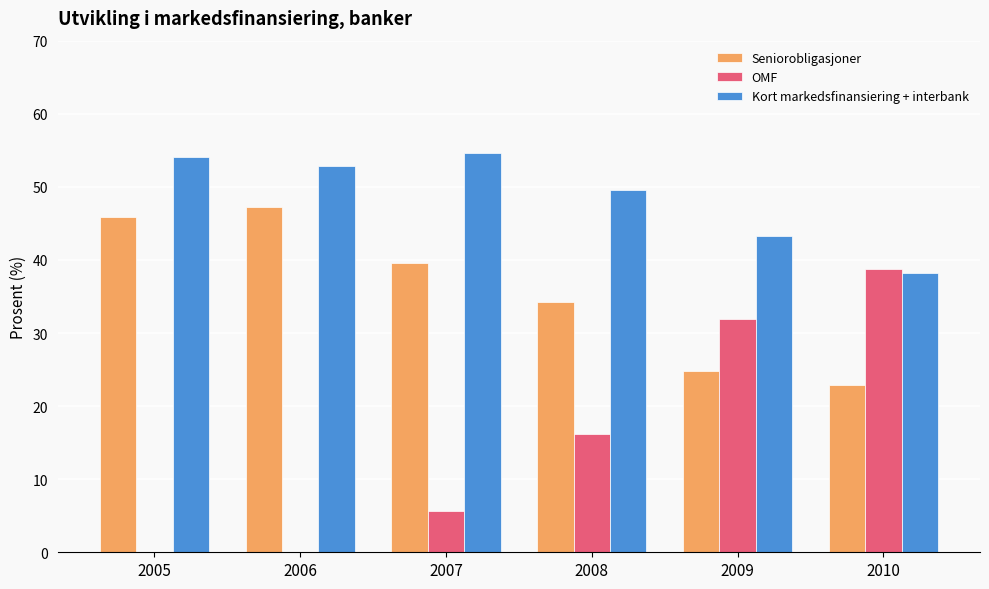

How many values in the Kort markedsfinansiering + interbank series exceed 52?

3